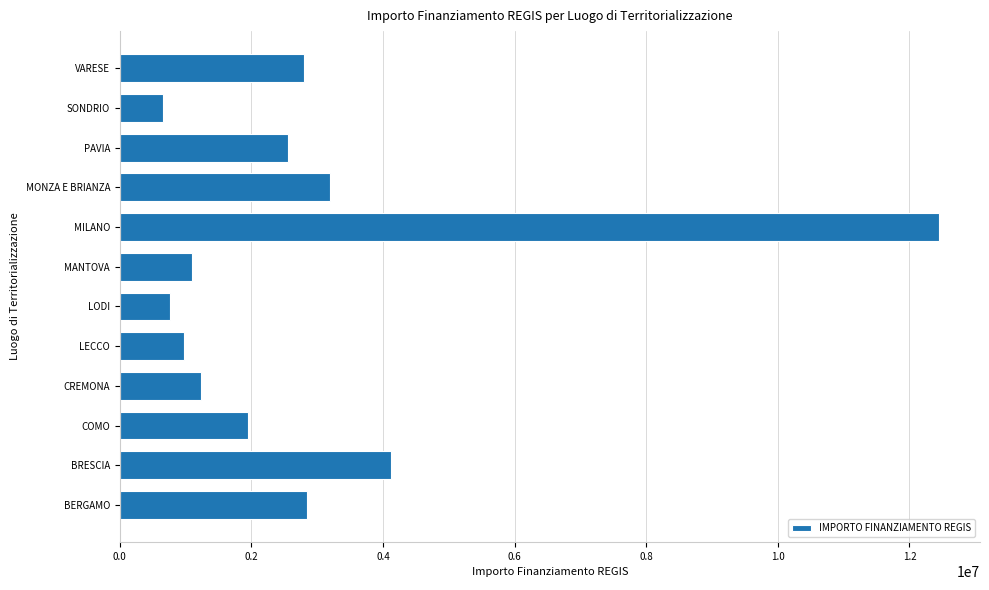

What is the sum of all values?

34650000